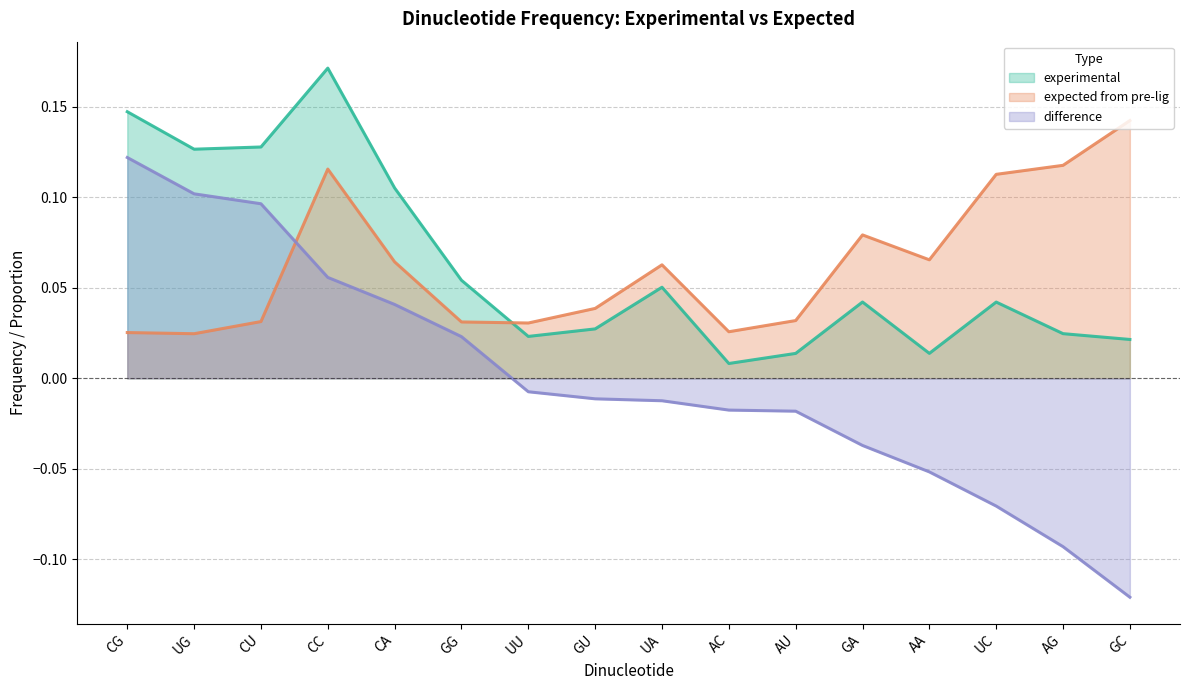

True or false: difference and experimental intersect in this chart.

False